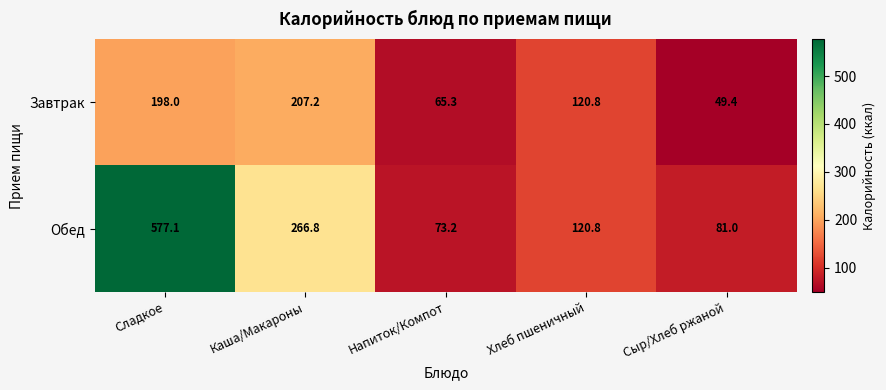

True or false: Завтрак has a value of 116.4 at Напиток/Компот.

False